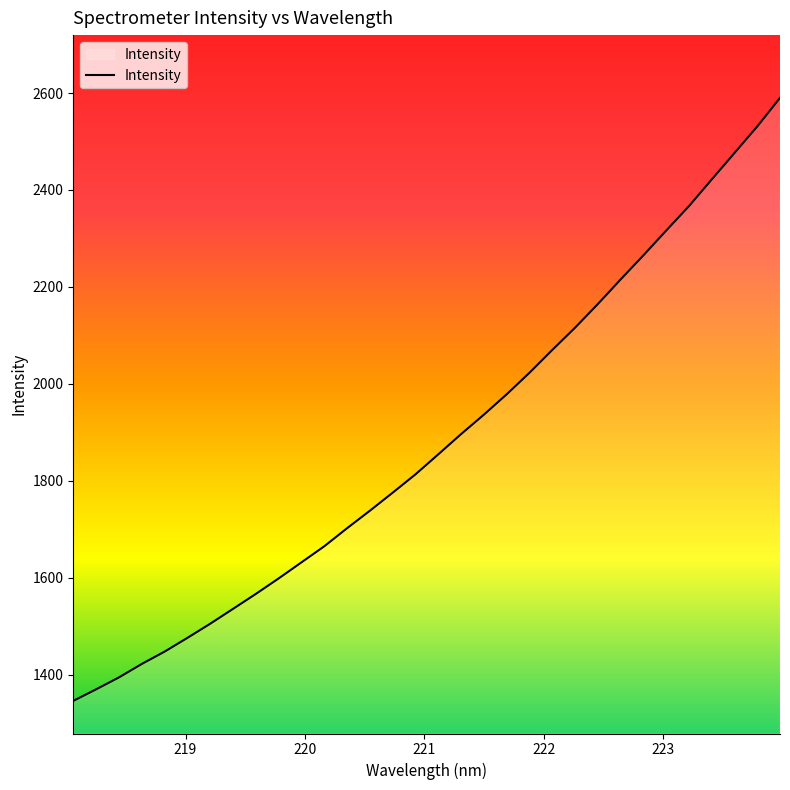

What is the minimum value shown in the chart?

1346.0